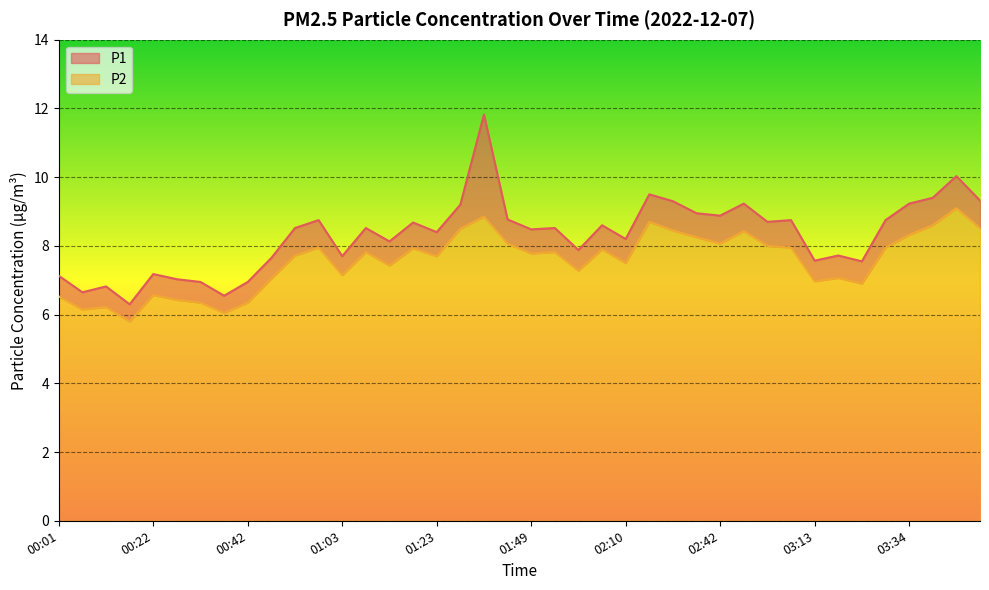

Rank the series by their maximum value, from lowest to highest.

P2, P1